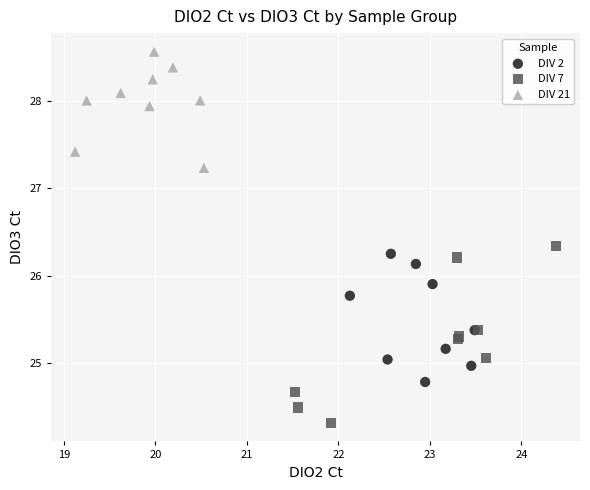

Which series reaches the minimum Y coordinate?

DIV 7